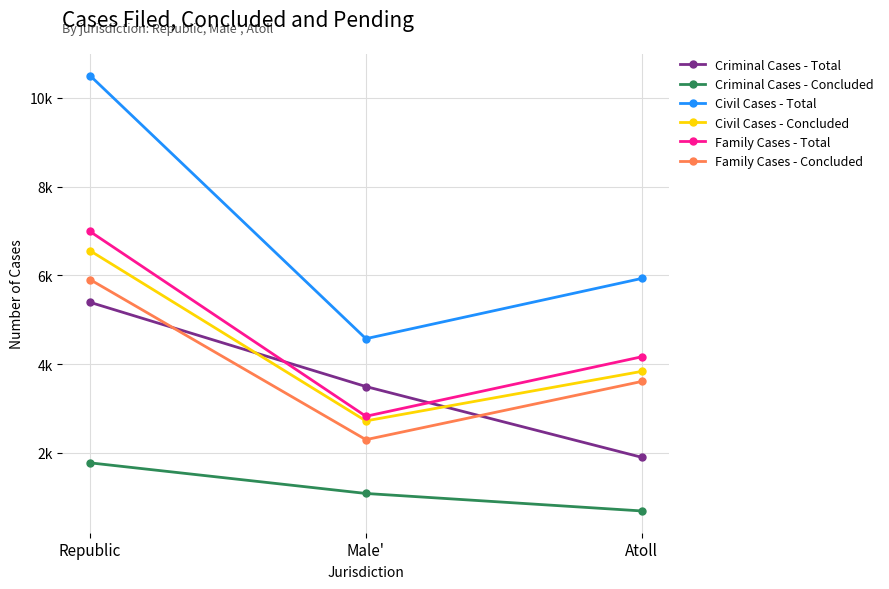

How many Family Cases - Total values are between 2823 and 6987?

3